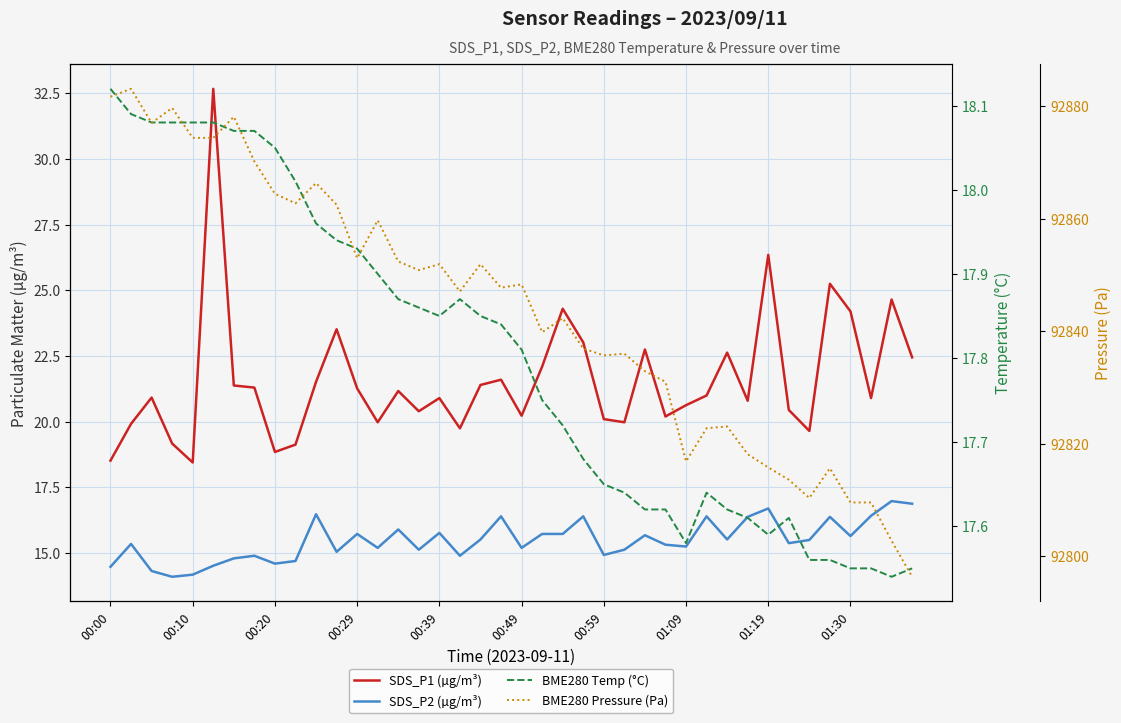

True or false: SDS_P1 (µg/m³) has a value of 30.4 at 00:10.

False